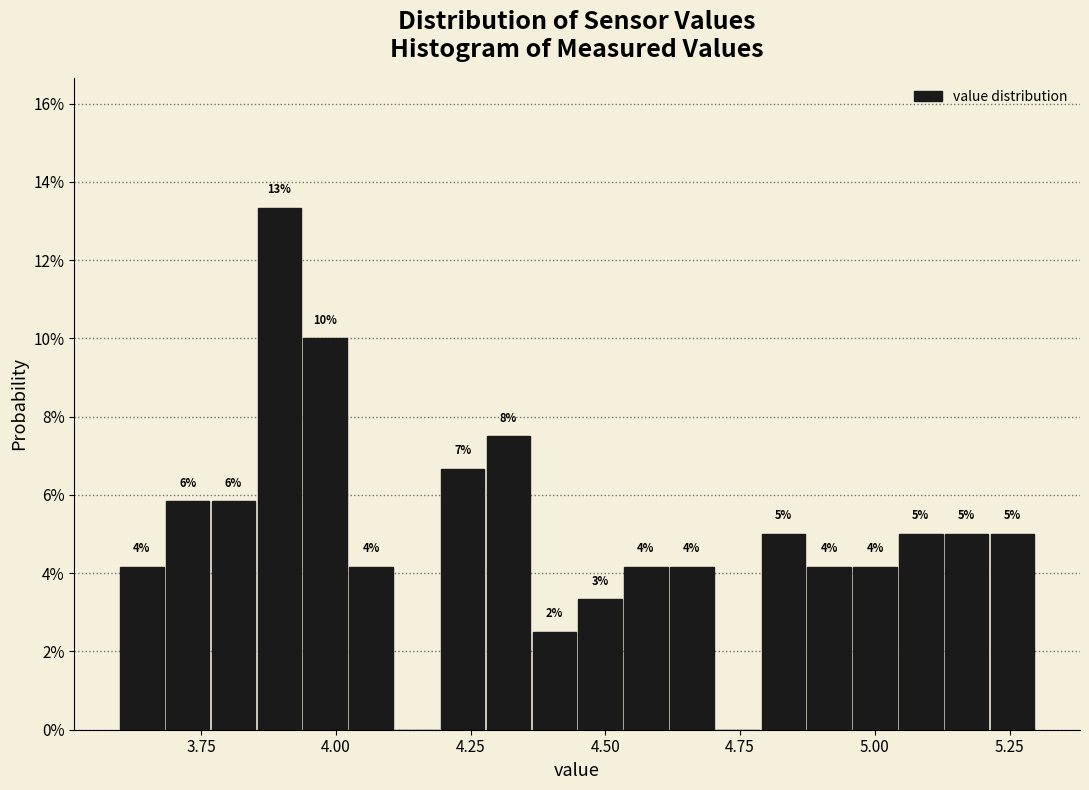

Around what value on the x-axis is the tallest bar? Give the approximate position of its centre, as read against the axis.

3.90